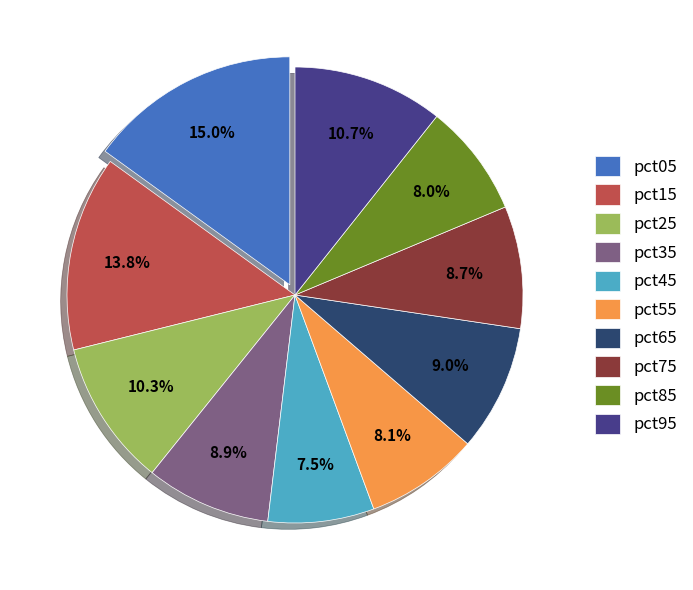

How many segments does this pie chart have?

10